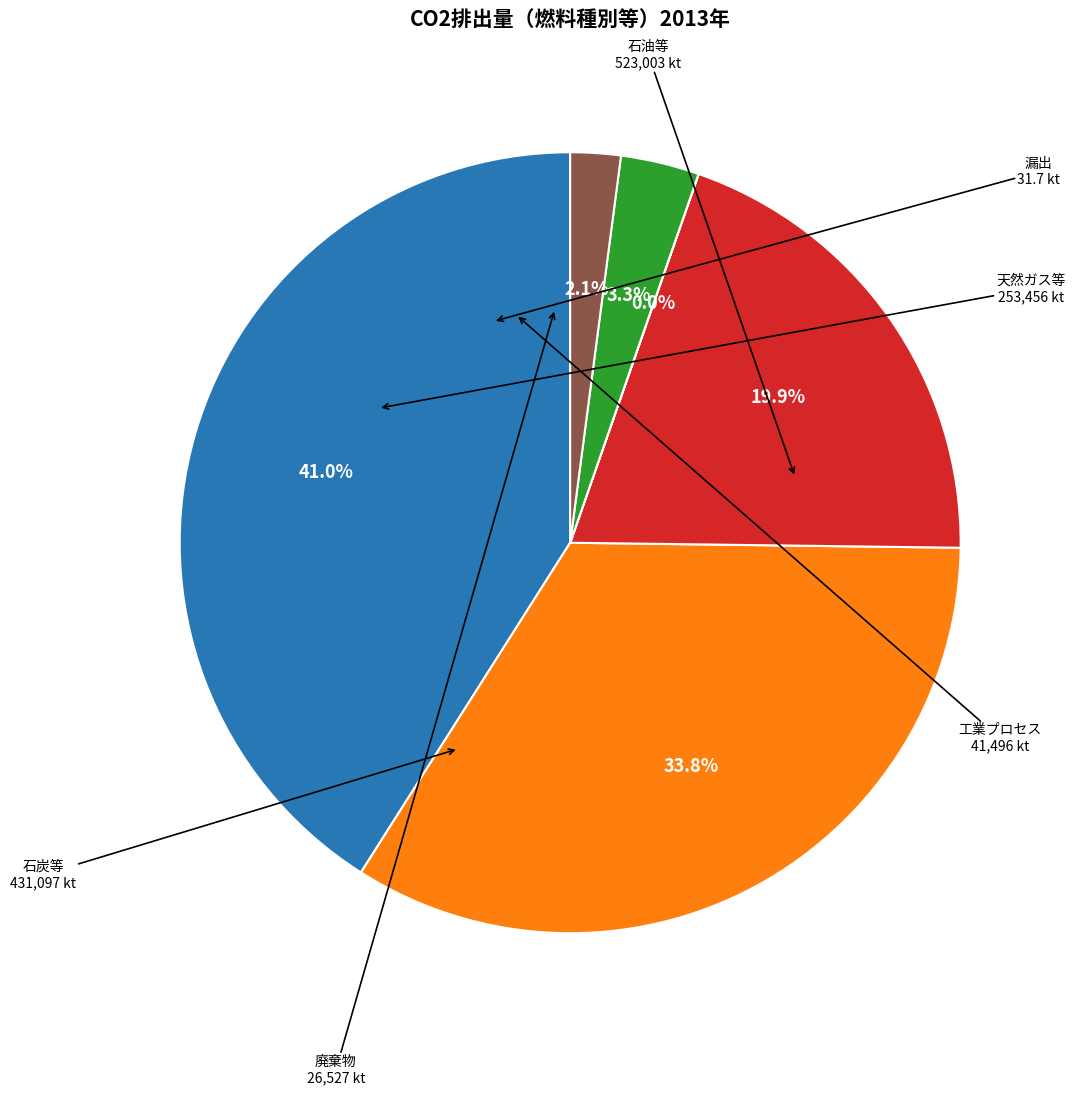

Does any single category account for the majority?

No